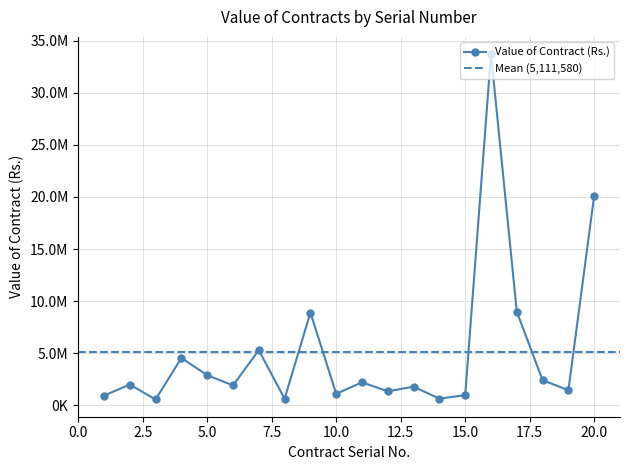

Reading left to right, list all the values displayed in this chart.

922000.1	1980000.0	550000.0	4533935.6	2880000.0	1900000.0	5281788.5	618300.0	8897264.4	1091451.8	2195657.1	1334465.7	1778490.0	626000.0	969523.8	33718004.0	8975000.0	2402400.0	1437669.2	20139658.0